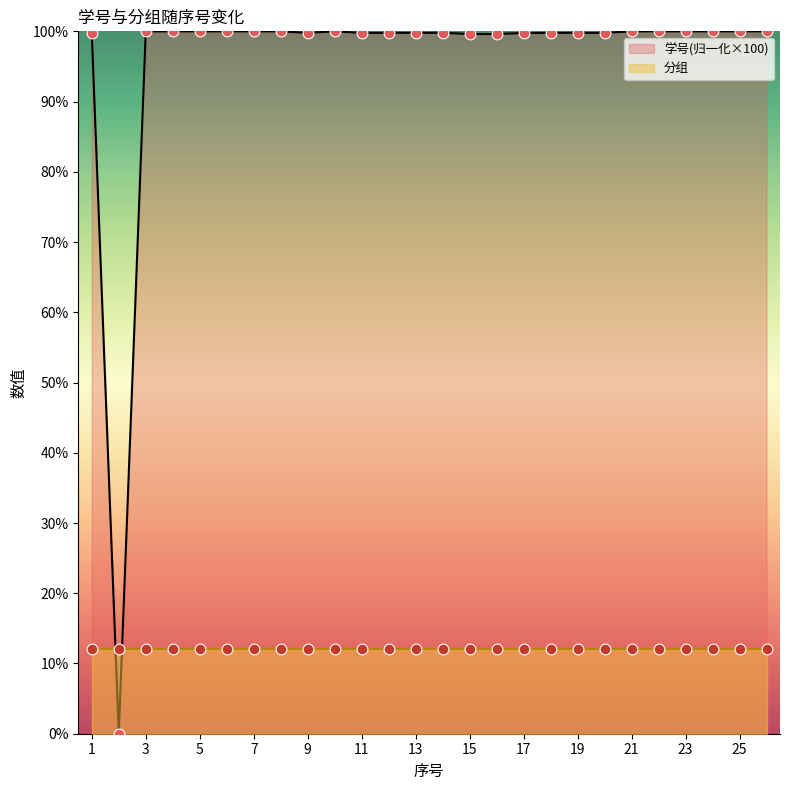

What is the ratio of the value at 9 to the value at 26?

1.0